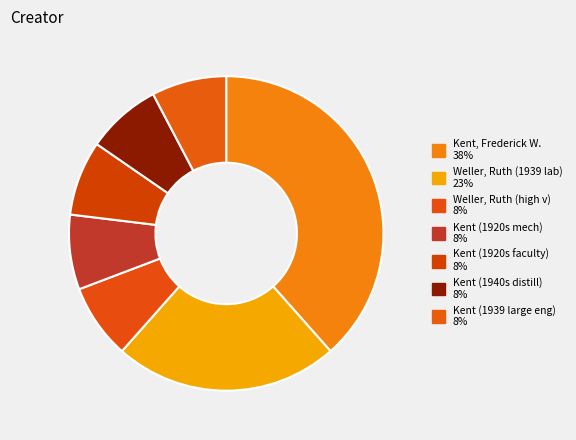

Count the number of slices in the pie.

7